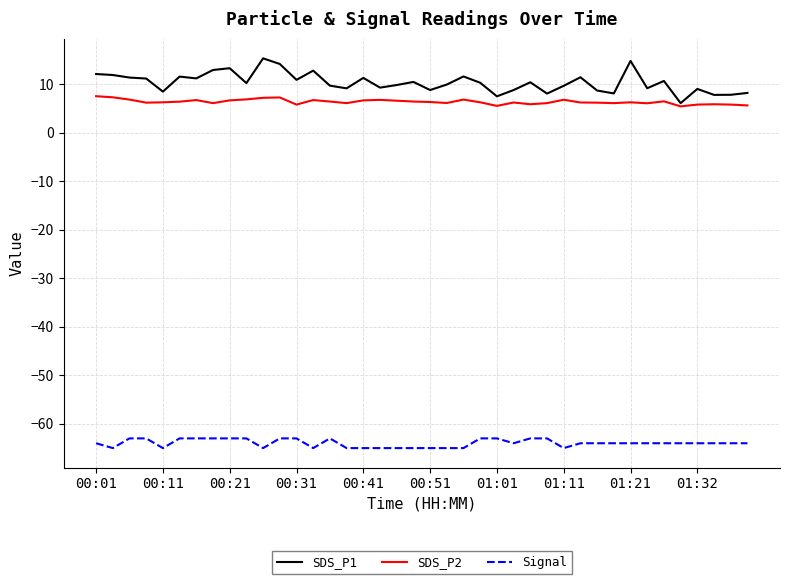

What is the lowest value of the SDS_P2 series?

5.4